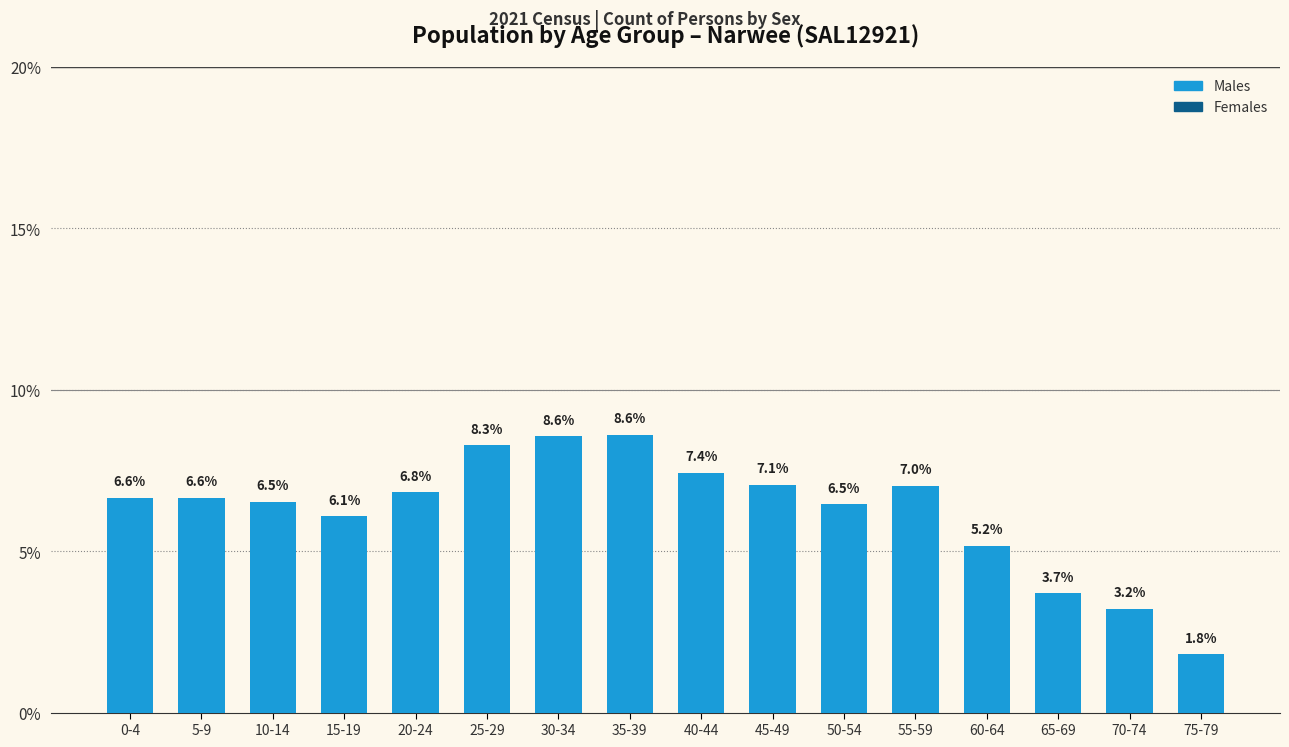

Is it true that the value at 15-19 is 1.3?

False